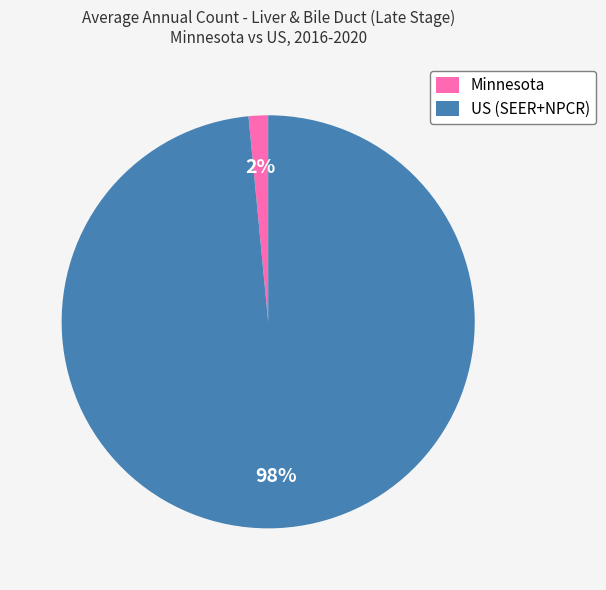

What is the largest slice in the pie chart?

US (SEER+NPCR)